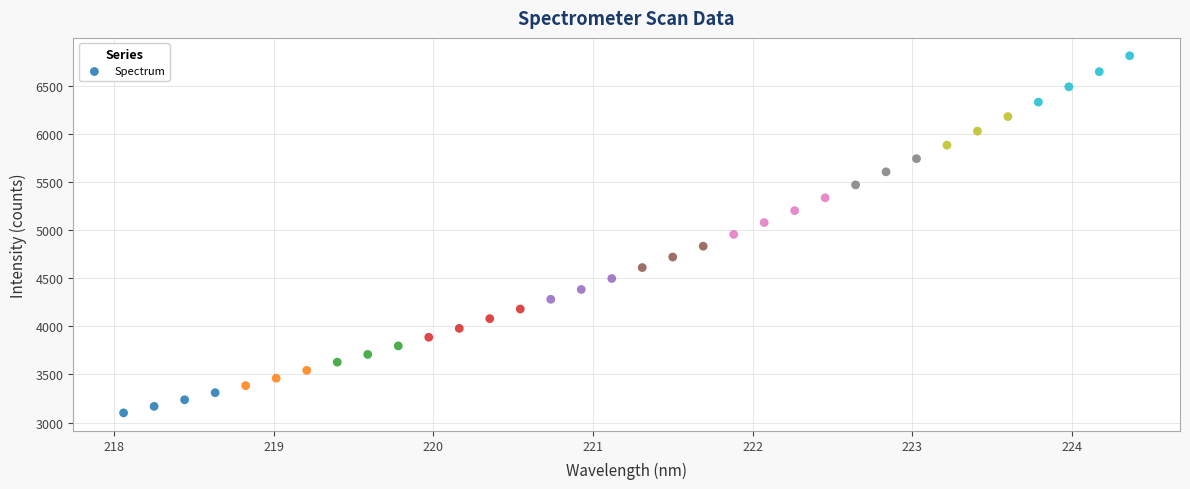

What is the range of X values (max minus min)?

6.3